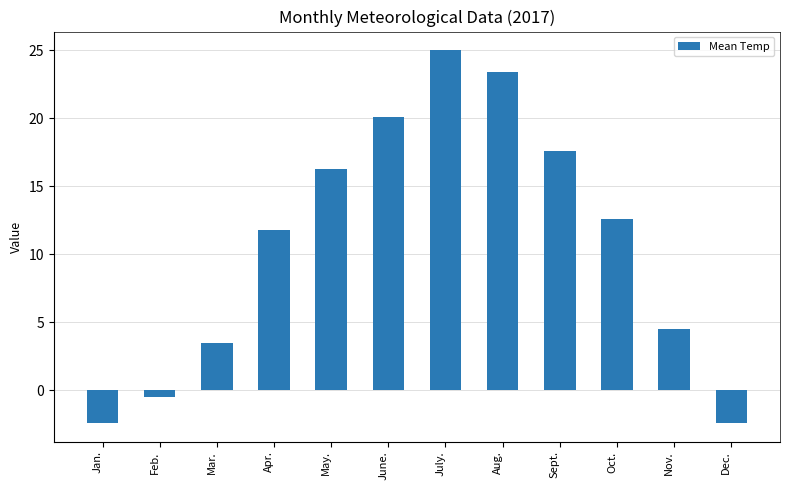

Where is the data nearest to the value 11?

Apr.